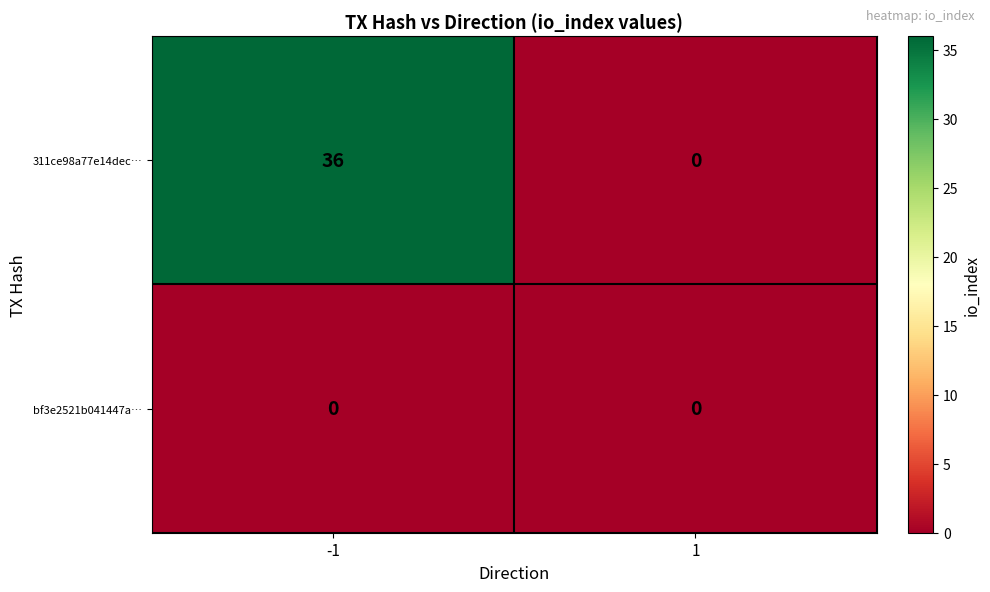

What is the sum of the 311ce98a77e14dec… values at -1 and 1?

36